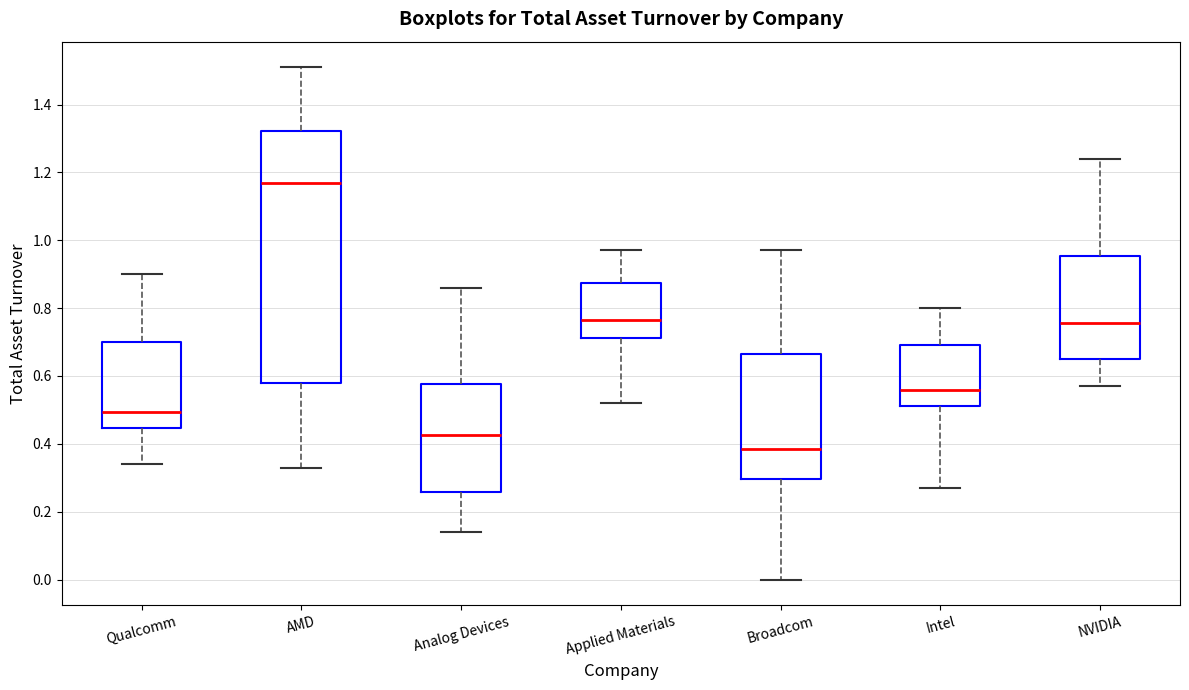

Reading left to right, transcribe this box plot: for each box, give where its median line is, the range the box spans, and where its two whiskers end, as read against the y-axis. The values are not printed on the chart, so give them approximately, as read against the axis.

Qualcomm: median 0.50, box 0.44 to 0.70, whiskers 0.34 to 0.90
AMD: median 1.18, box 0.58 to 1.32, whiskers 0.34 to 1.52
Analog Devices: median 0.42, box 0.26 to 0.58, whiskers 0.14 to 0.86
Applied Materials: median 0.76, box 0.72 to 0.88, whiskers 0.52 to 0.98
Broadcom: median 0.38, box 0.30 to 0.66, whiskers 0.00 to 0.98
Intel: median 0.56, box 0.52 to 0.70, whiskers 0.28 to 0.80
NVIDIA: median 0.76, box 0.66 to 0.96, whiskers 0.58 to 1.24